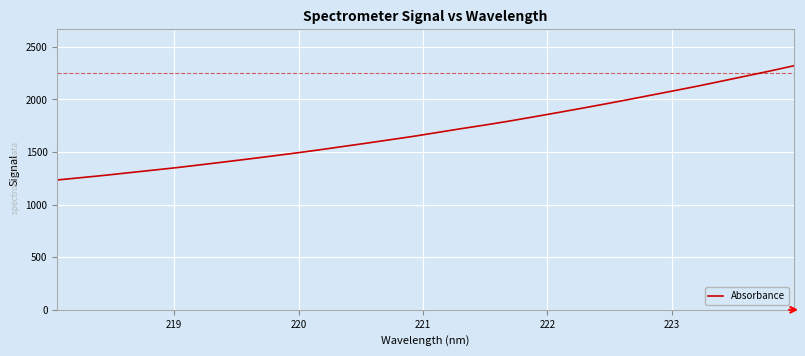

What is the difference between the maximum and minimum values?

1085.1